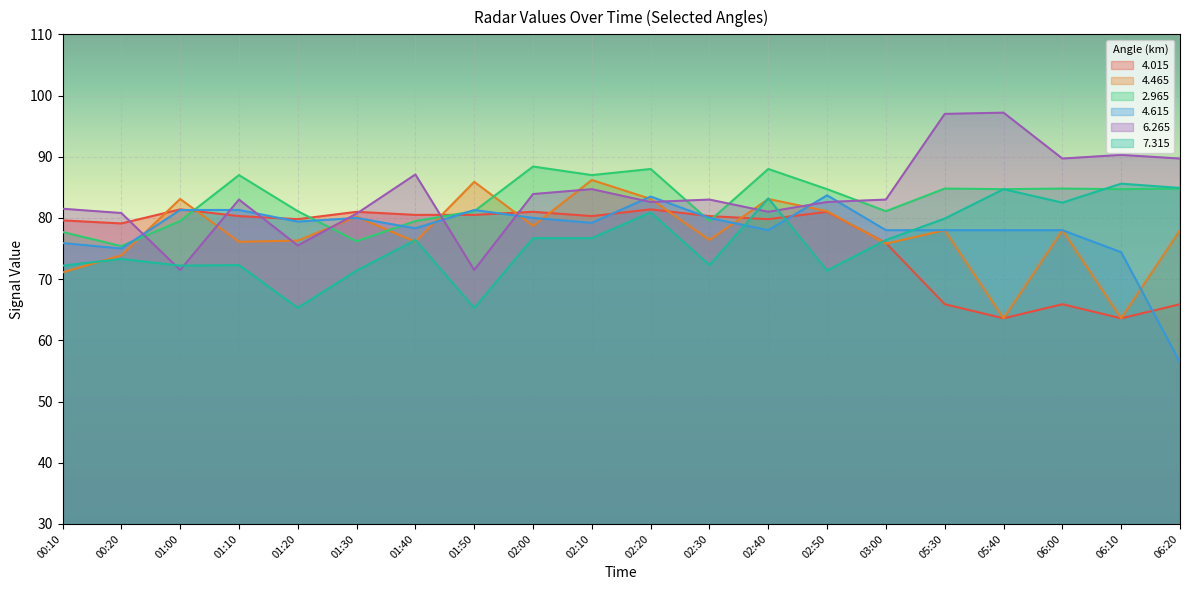

What is the average value of the   4.465 series?

77.4